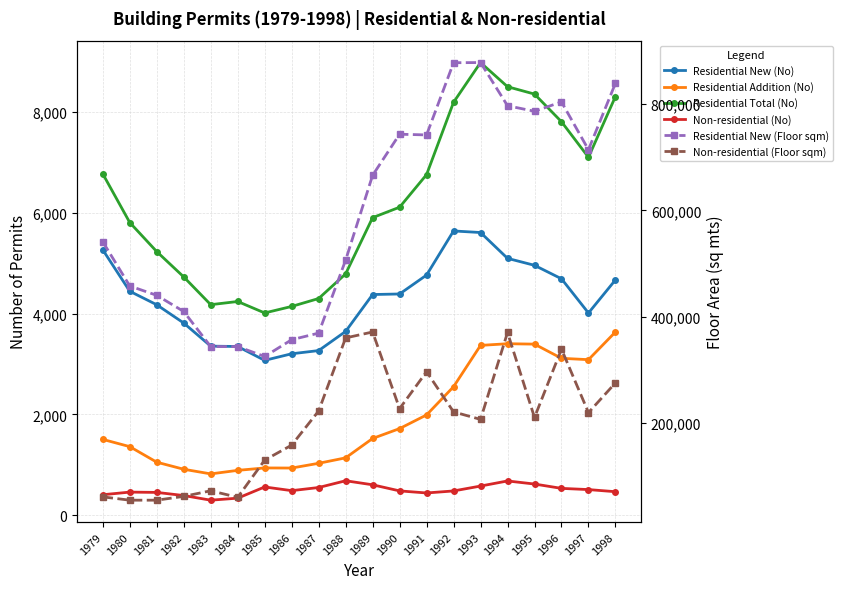

The value of Residential New (Floor sqm) at 1987 is 369320.0. True or false?

True